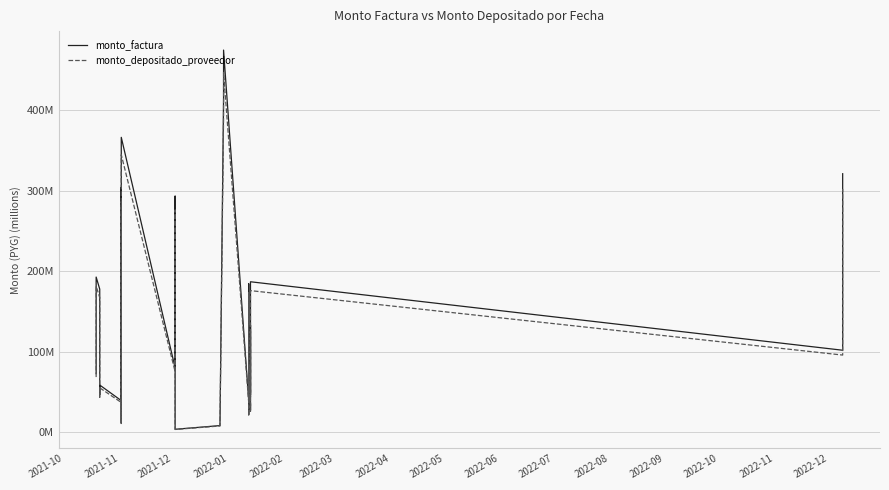

What is the difference between the maximum and second lowest values in the monto_factura series?

466.4